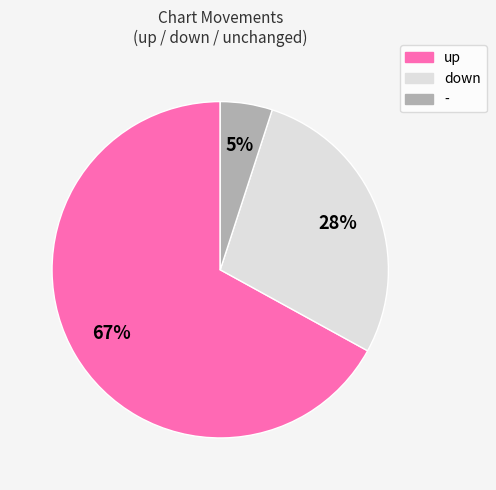

To the nearest percent, what is the difference between the largest and smallest slice percentages?

62%